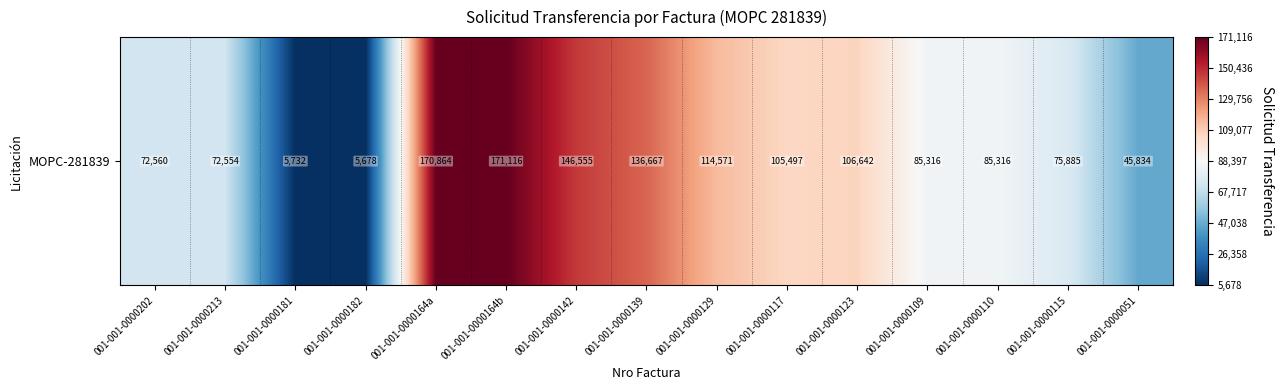

Reading left to right, extract all data points from this chart.

001-001-0000202=72560	001-001-0000213=72554	001-001-0000181=5732	001-001-0000182=5678	001-001-0000164a=170864	001-001-0000164b=171116	001-001-0000142=146555	001-001-0000139=136667	001-001-0000129=114571	001-001-0000117=105497	001-001-0000123=106642	001-001-0000109=85316	001-001-0000110=85316	001-001-0000115=75885	001-001-0000051=45834